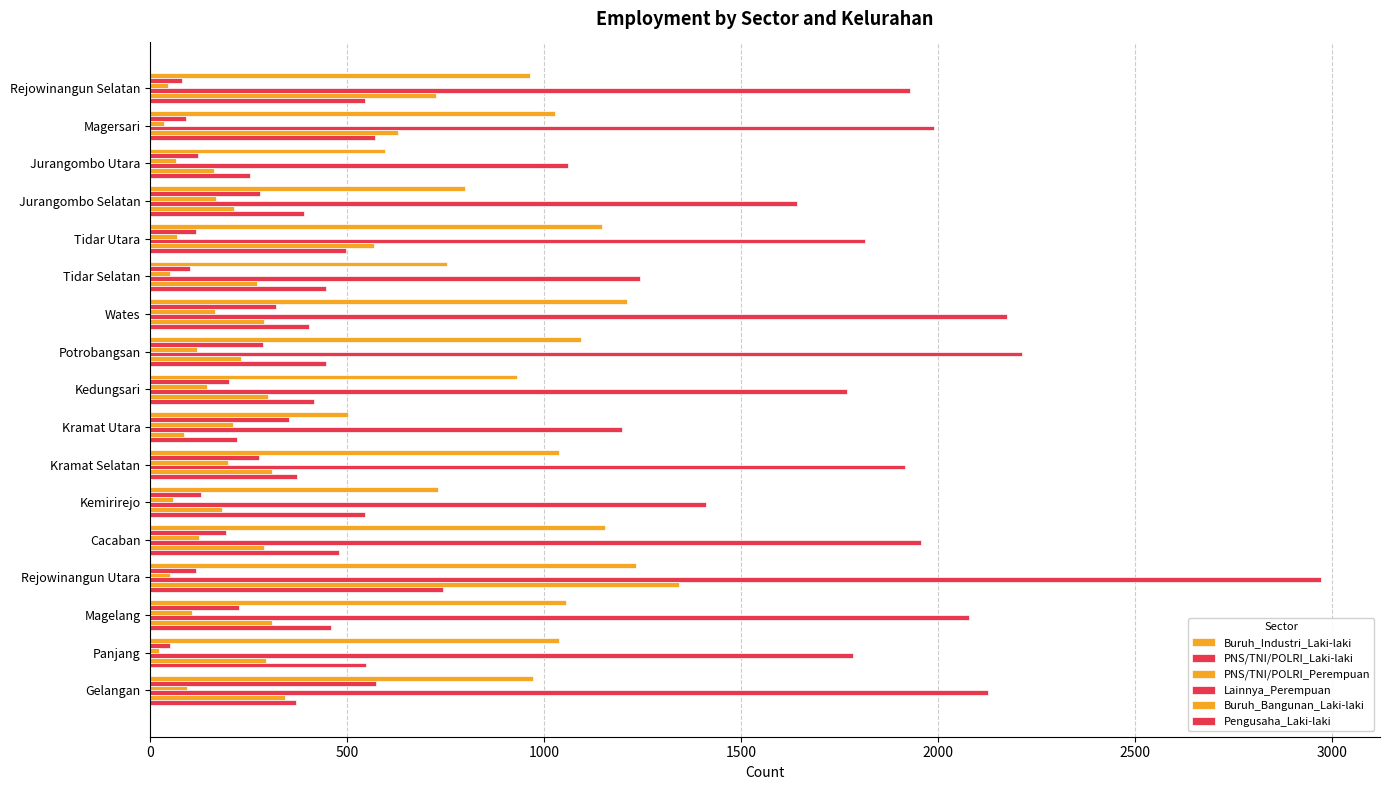

How many data points does each series have?

17